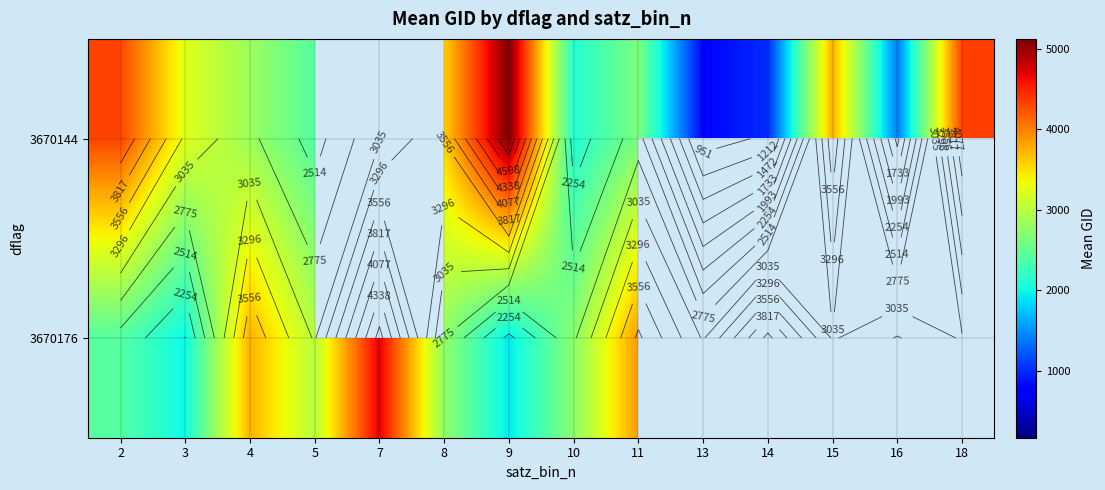

What is the minimum value for 3670144?

800.0